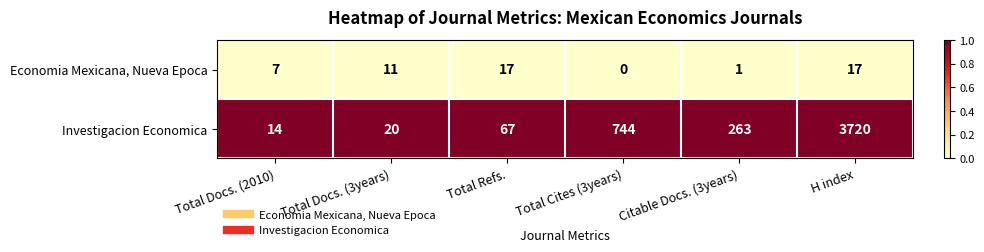

The value of Economia Mexicana, Nueva Epoca at Total Docs. (2010) is 9. True or false?

False